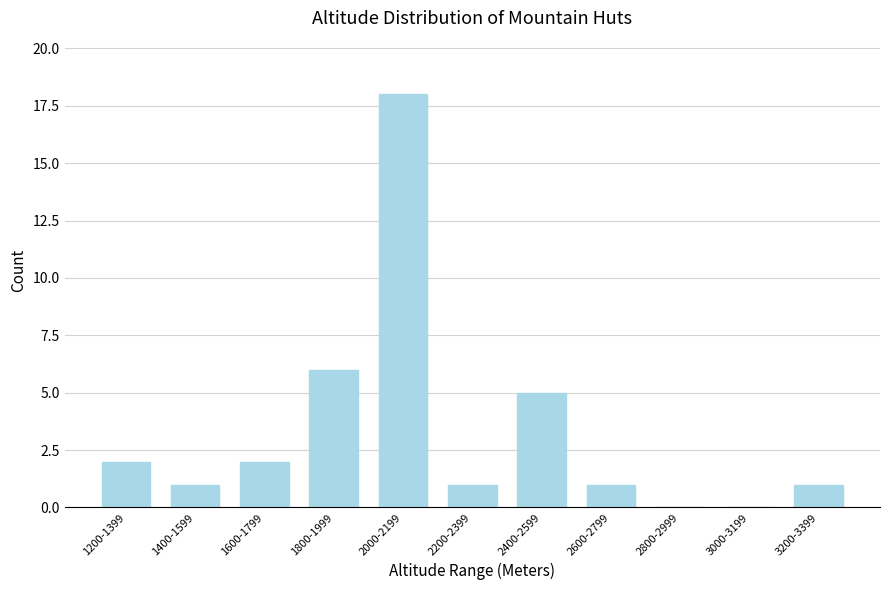

What is the sum of the values at 1400-1599 and 1200-1399?

3